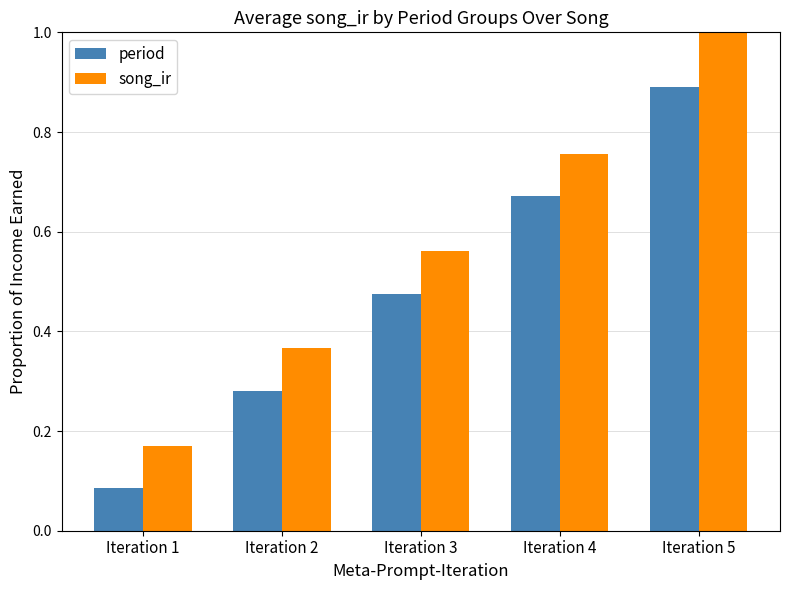

What are all the series names shown in the legend?

period, song_ir